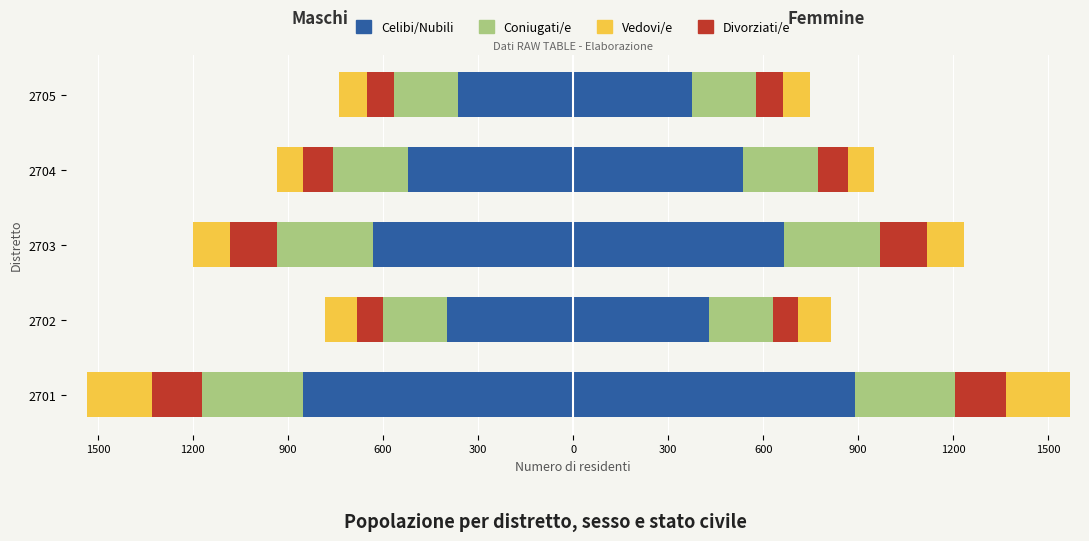

What is the value of the Coniugati/e bar at the 5th from the left?

-201